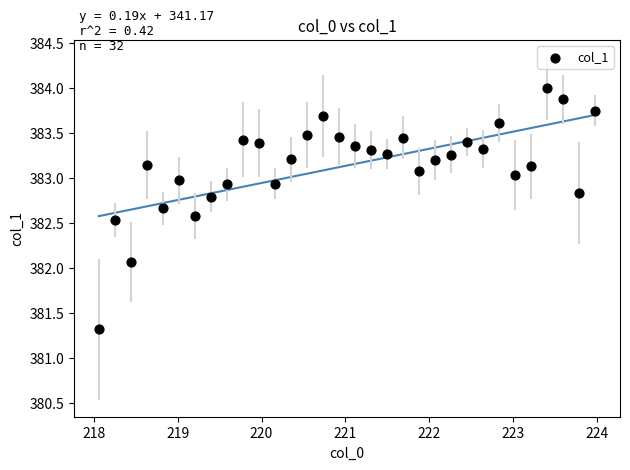

What Y value in the scatter plot is closest to 382?

382.1